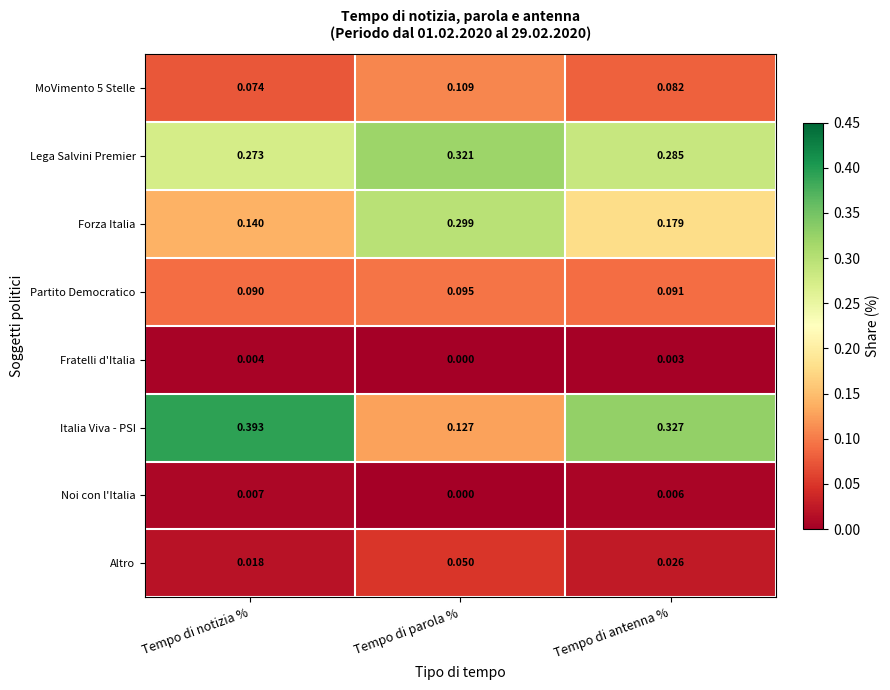

At which category does the chart reach its minimum across all series?

Tempo di parola %